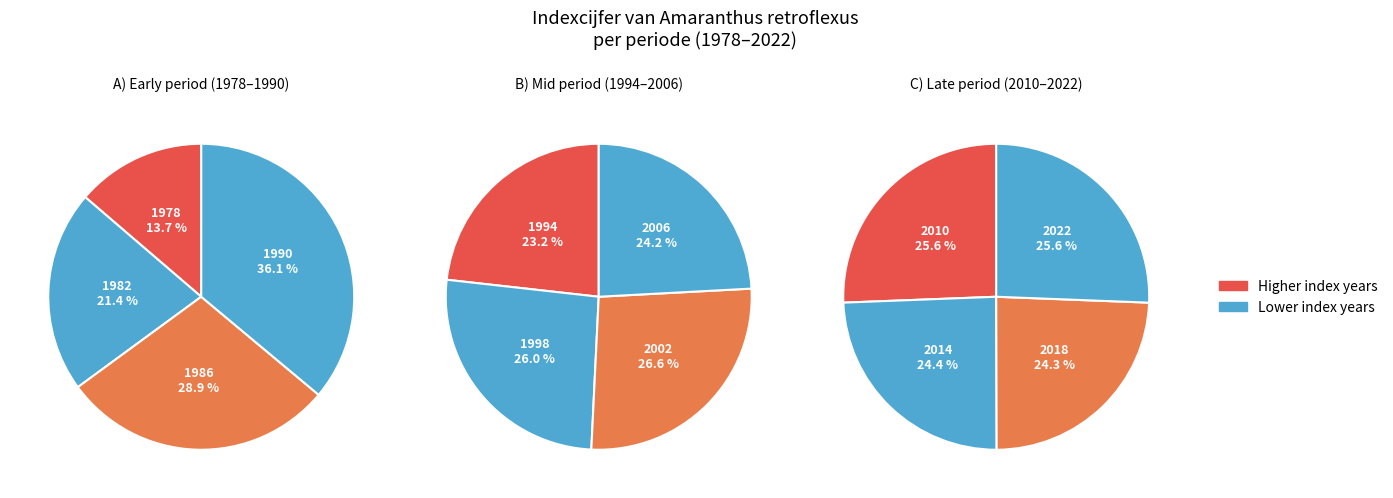

The 1982 slice represents 1% of the pie. True or false?

False